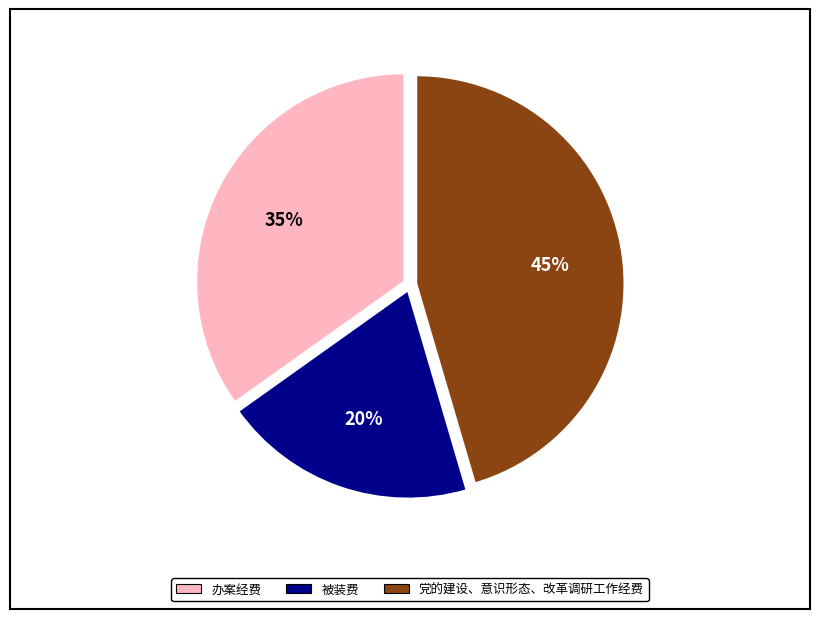

Which slice is the smallest?

被装费